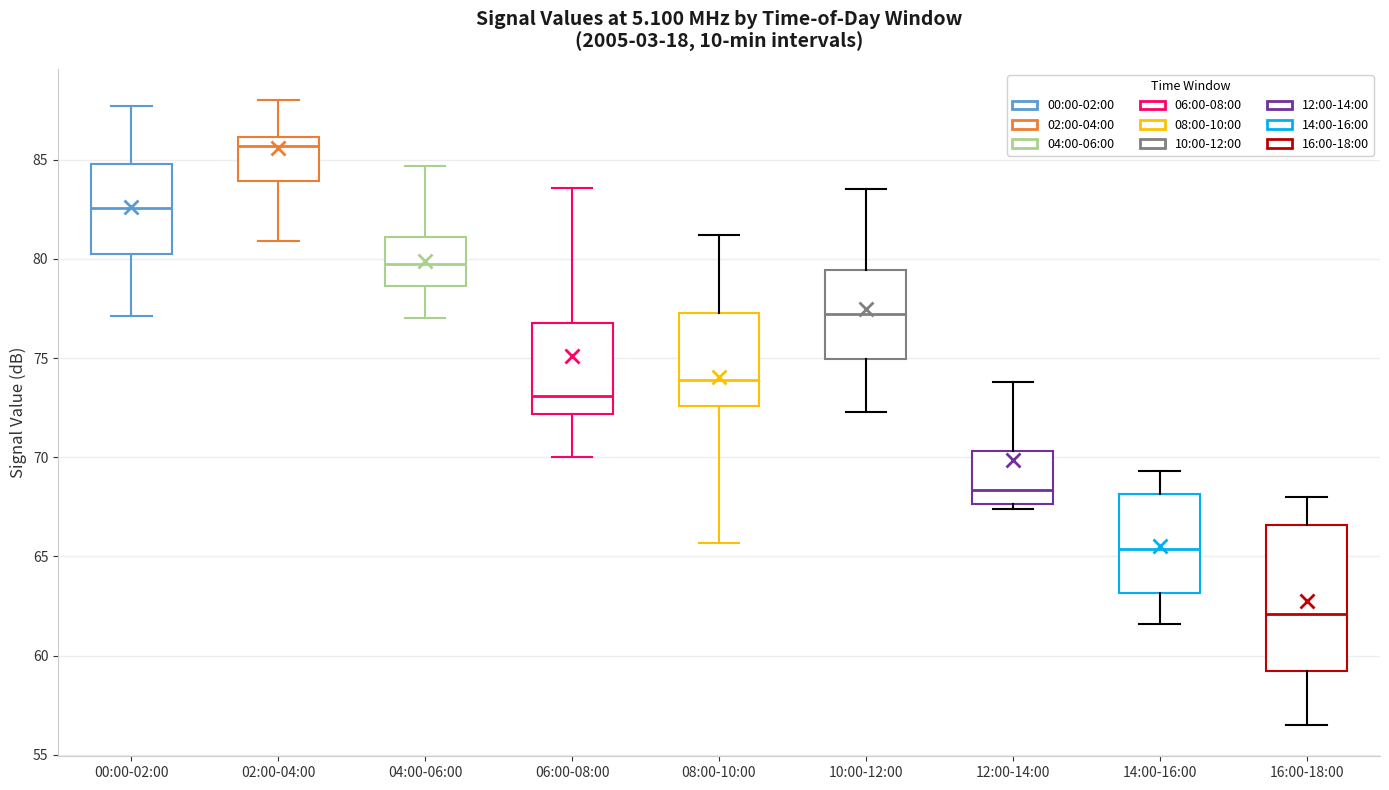

Reading left to right, read every box against the y-axis: the position of its median line, the range the box covers, and the ends of its whiskers. The values are not printed on the chart, so give them approximately, as read against the axis.

00:00-02:00: median 82.5, box 80.5 to 85.0, whiskers 77.0 to 87.5
02:00-04:00: median 85.5, box 84.0 to 86.0, whiskers 81.0 to 88.0
04:00-06:00: median 80.0, box 78.5 to 81.0, whiskers 77.0 to 84.5
06:00-08:00: median 73.0, box 72.0 to 77.0, whiskers 70.0 to 83.5
08:00-10:00: median 74.0, box 72.5 to 77.5, whiskers 65.5 to 81.0
10:00-12:00: median 77.0, box 75.0 to 79.5, whiskers 72.5 to 83.5
12:00-14:00: median 68.5, box 67.5 to 70.5, whiskers 67.5 (just below the box's lower edge) to 74.0
14:00-16:00: median 65.5, box 63.0 to 68.0, whiskers 61.5 to 69.5
16:00-18:00: median 62.0, box 59.0 to 66.5, whiskers 56.5 to 68.0